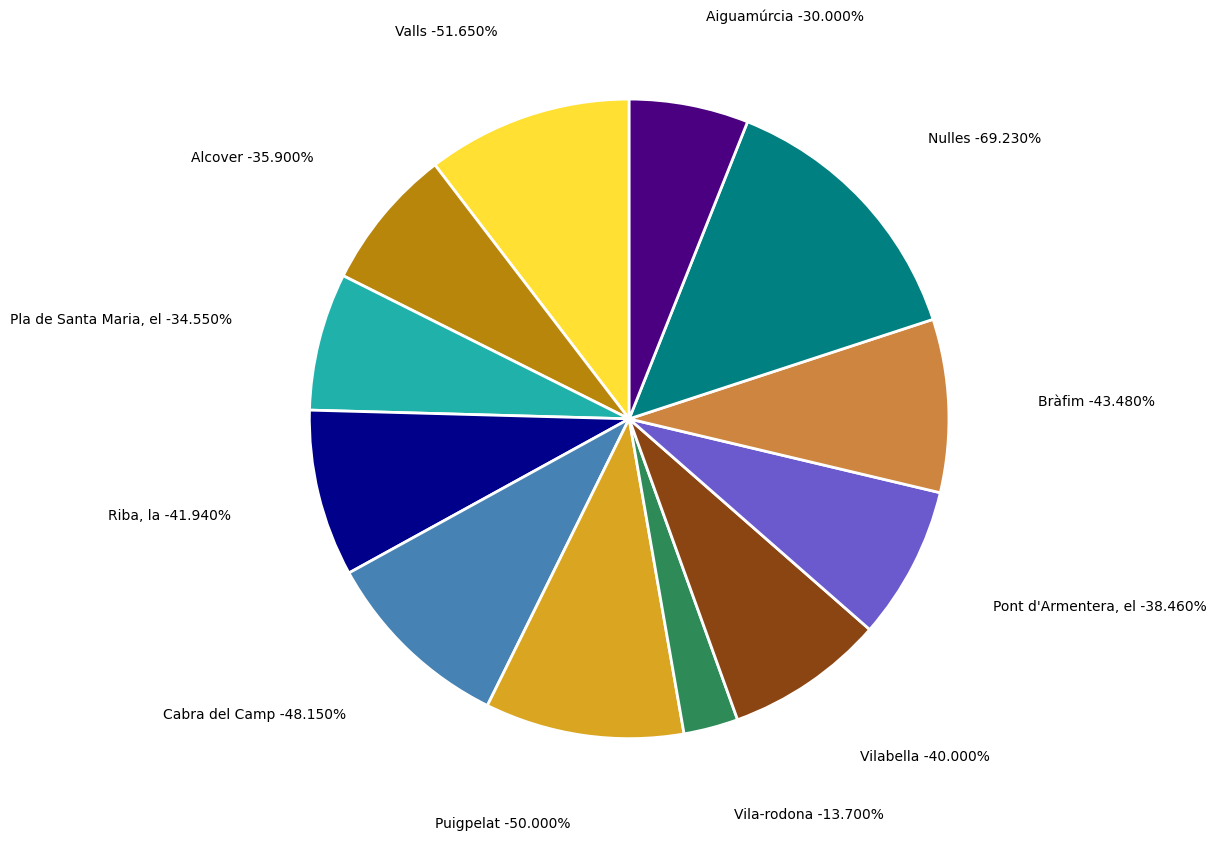

Which slice is the smallest?

Vila-rodona